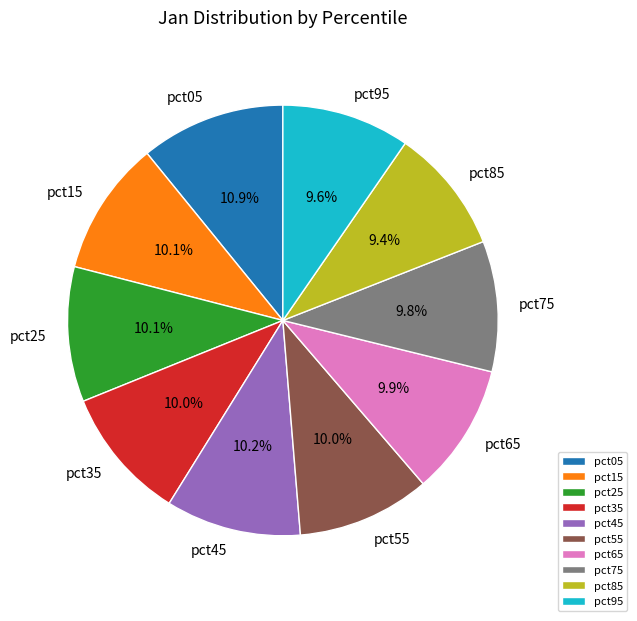

Does pct45 account for over 50% of the chart?

No